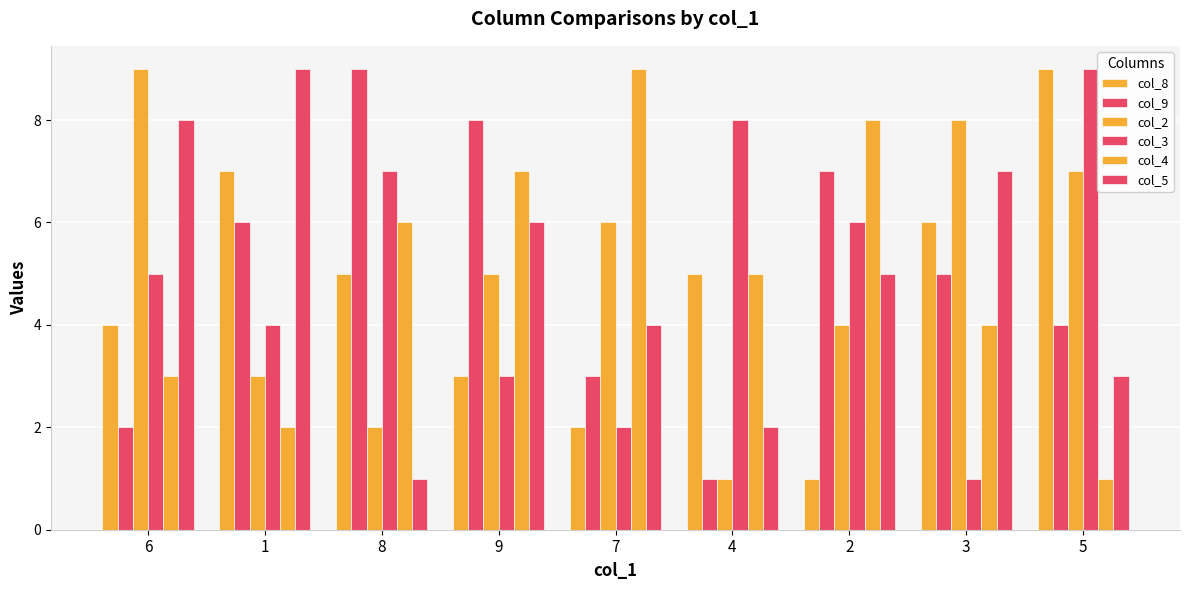

What value does the col_3 series have at 7?

2